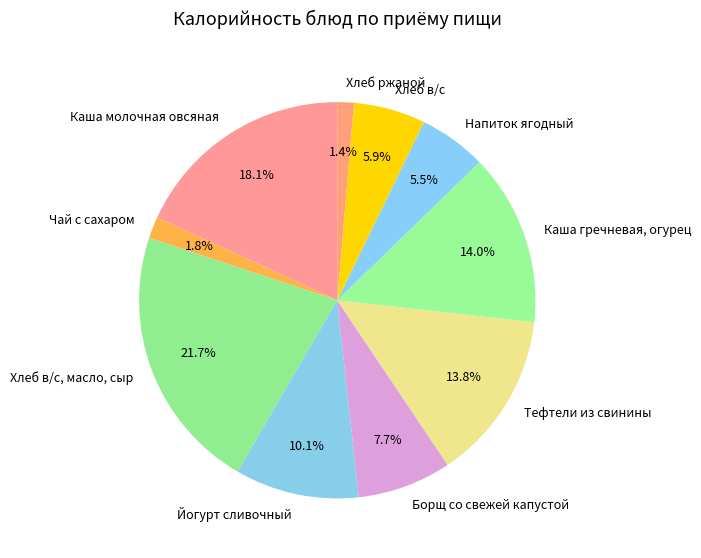

Combined, do Борщ со свежей капустой and Хлеб ржаной account for over 50%?

No